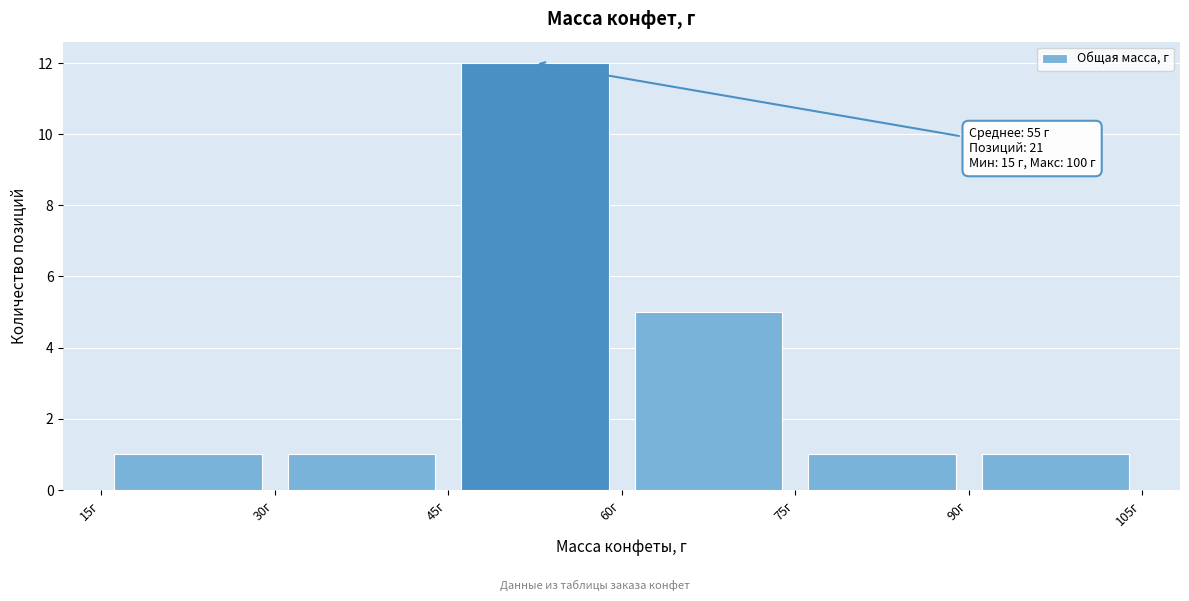

Over which range of the x-axis is the bar tallest?

45 to 60